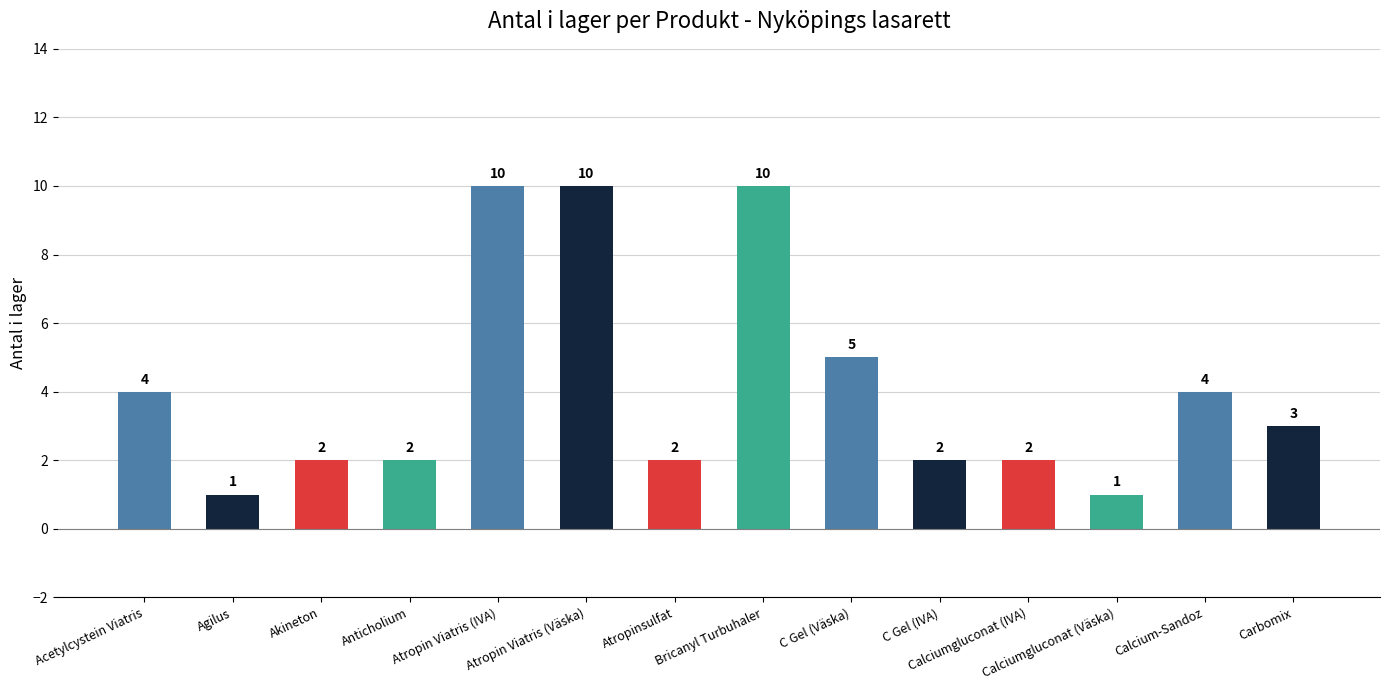

What is the average value?

4